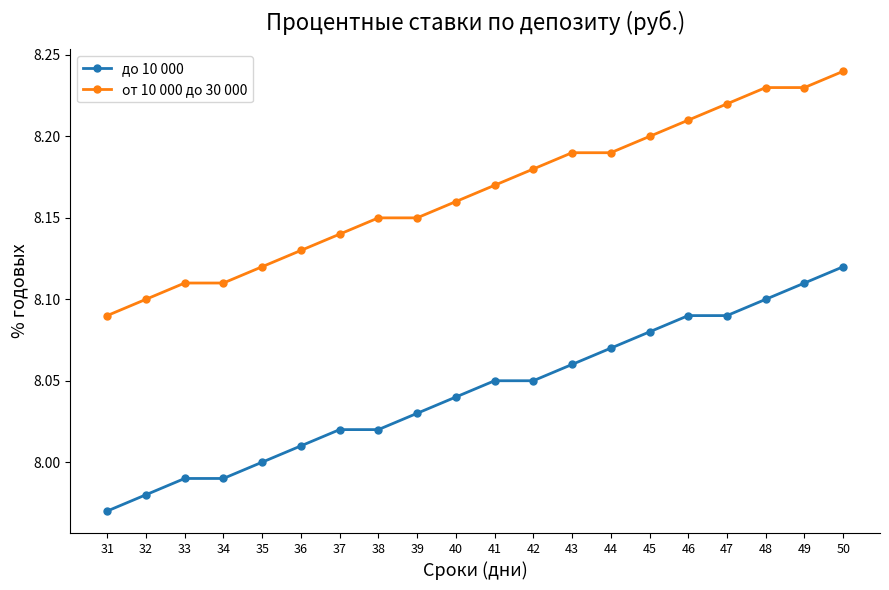

At which category is the sum across all series the highest?

50